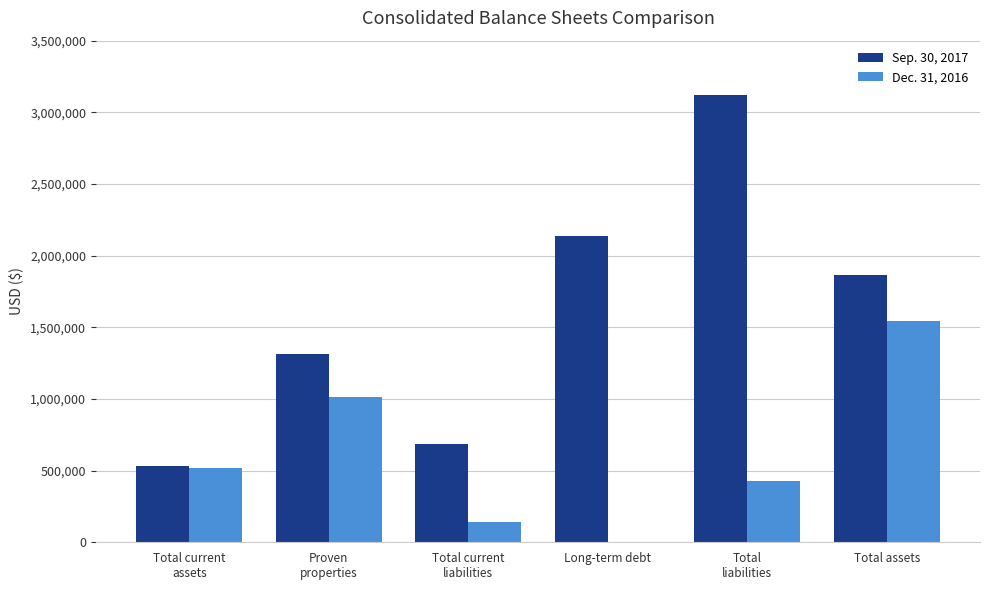

What is the maximum value shown in the chart?

3119885